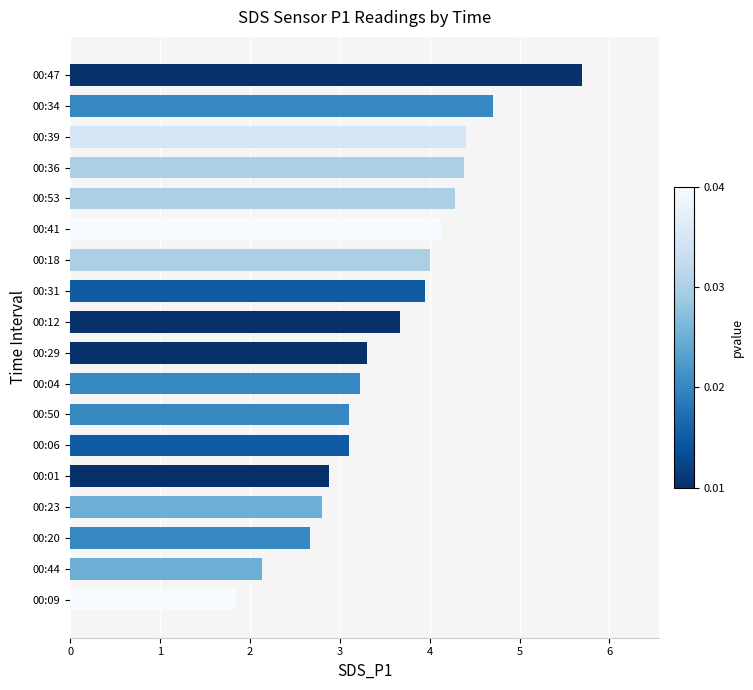

Reading top to bottom, what are all the values shown in this chart?

5.7	4.7	4.4	4.4	4.3	4.1	4.0	4.0	3.7	3.3	3.2	3.1	3.1	2.9	2.8	2.7	2.1	1.9